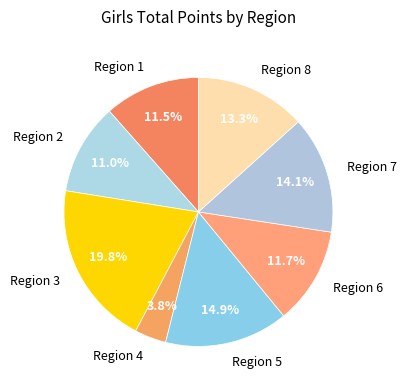

Which slice is the largest?

Region 3